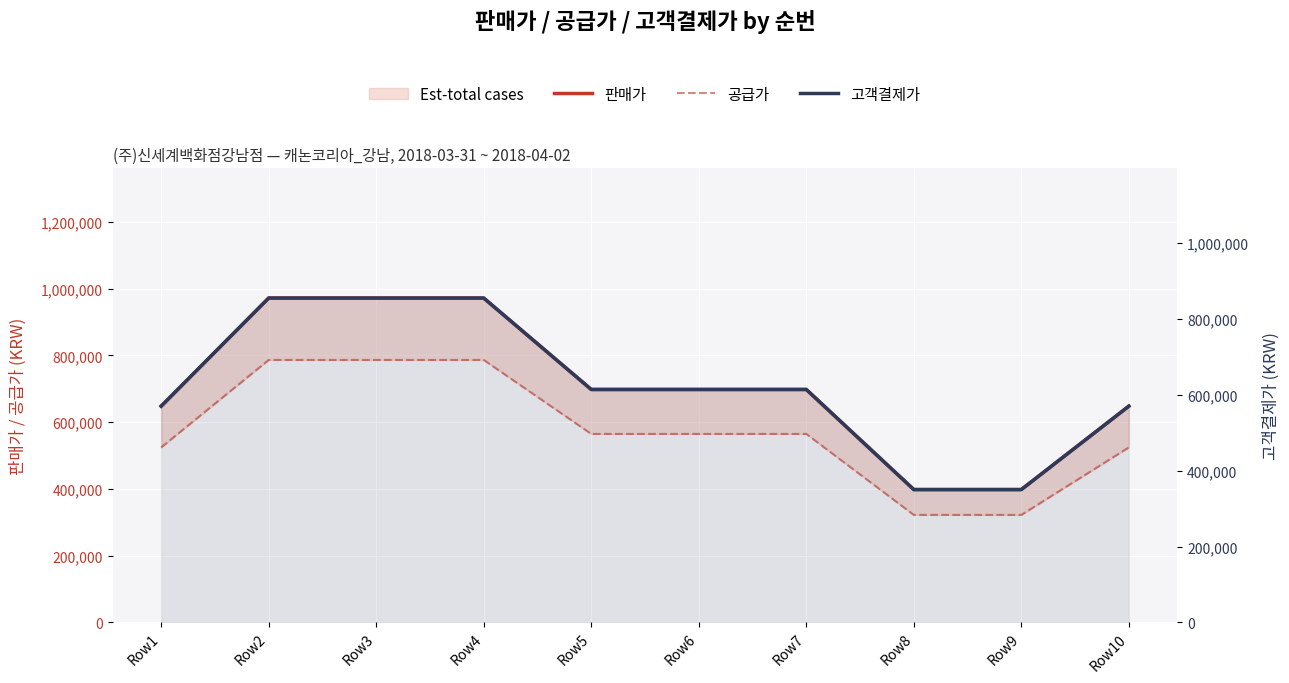

What value does the 판매가 series have at Row7, to the nearest 50?

698000